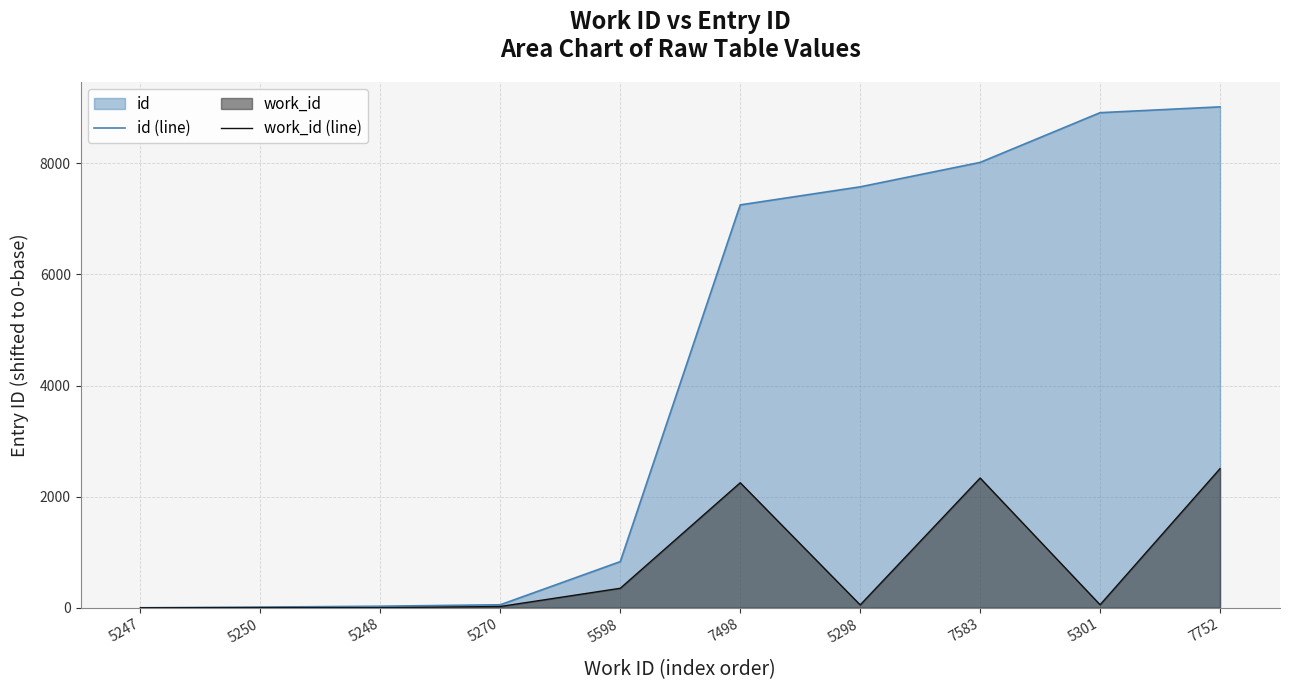

What is the label of the 9th point from the left?

5301